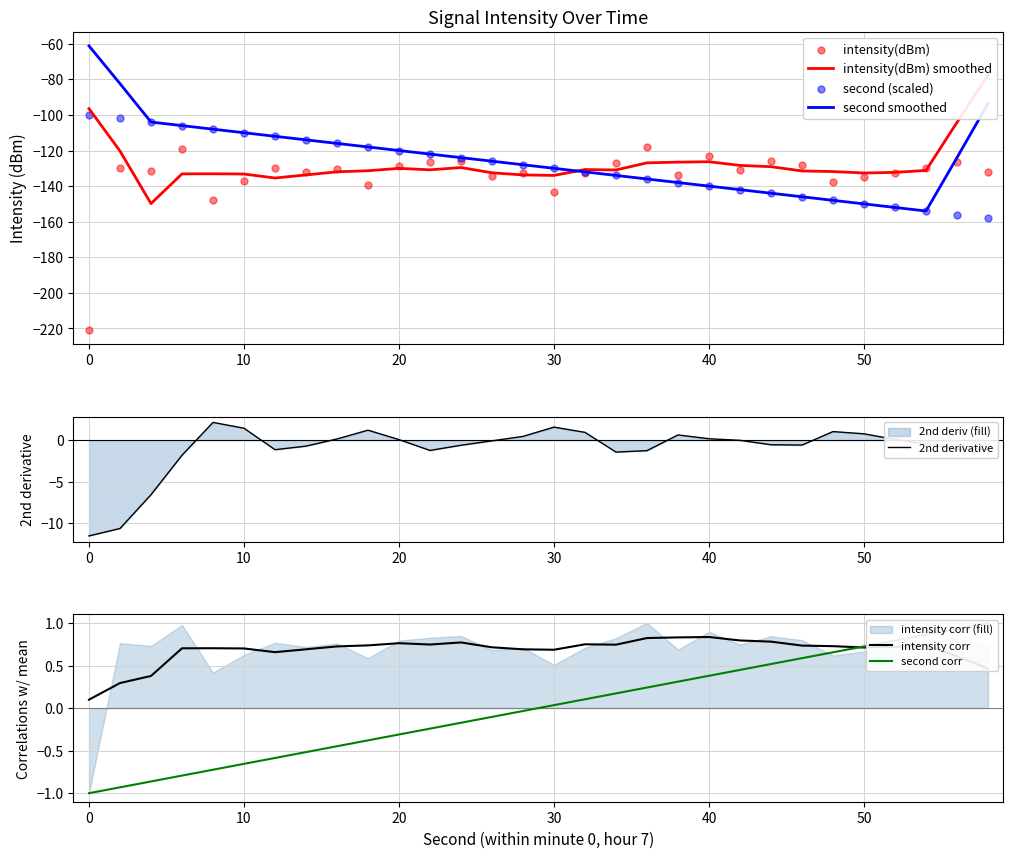

At which category is the sum across all series the highest?

6